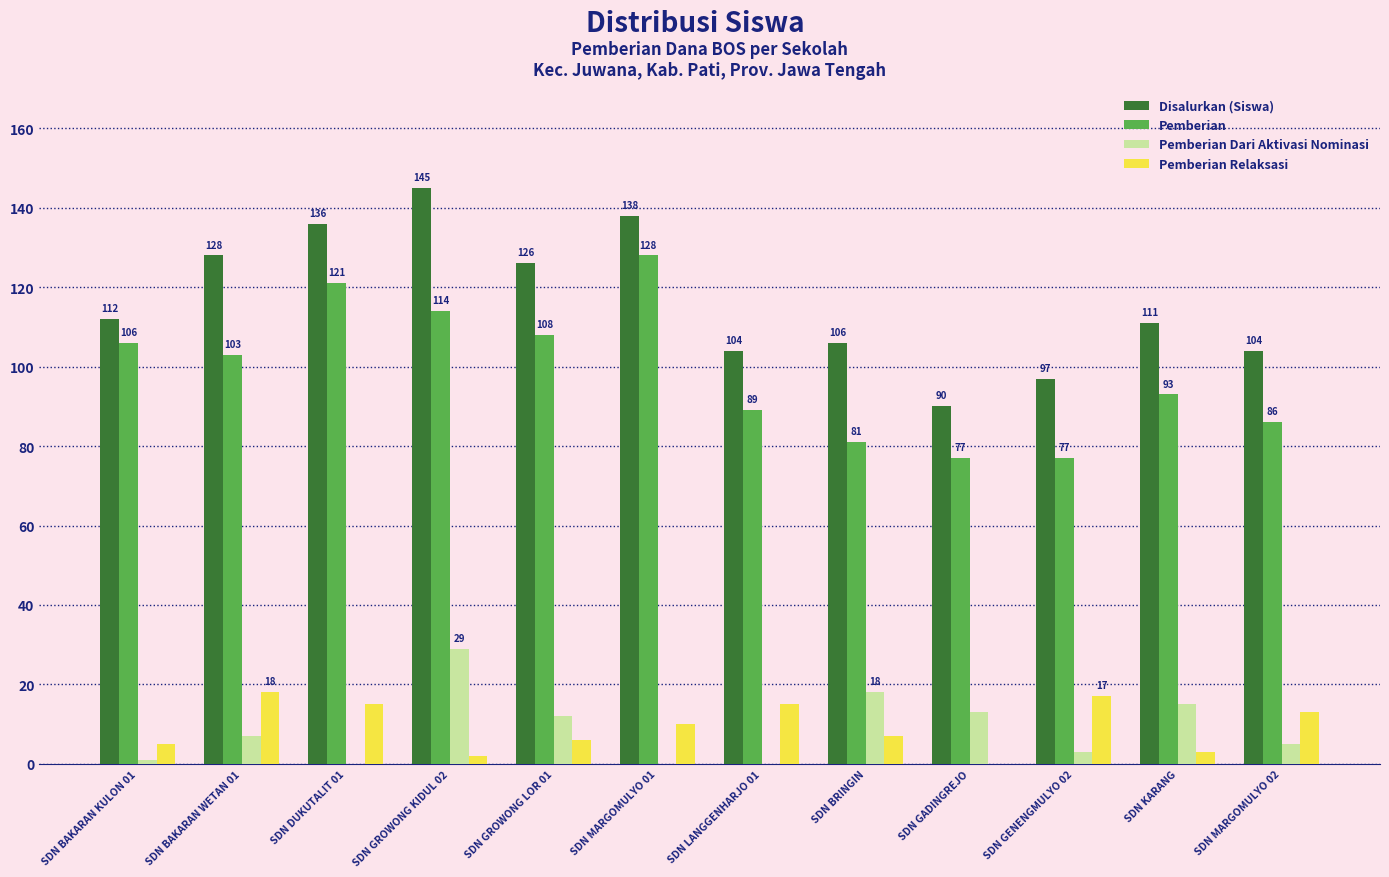

Which series has the largest total across all categories?

Disalurkan (Siswa)